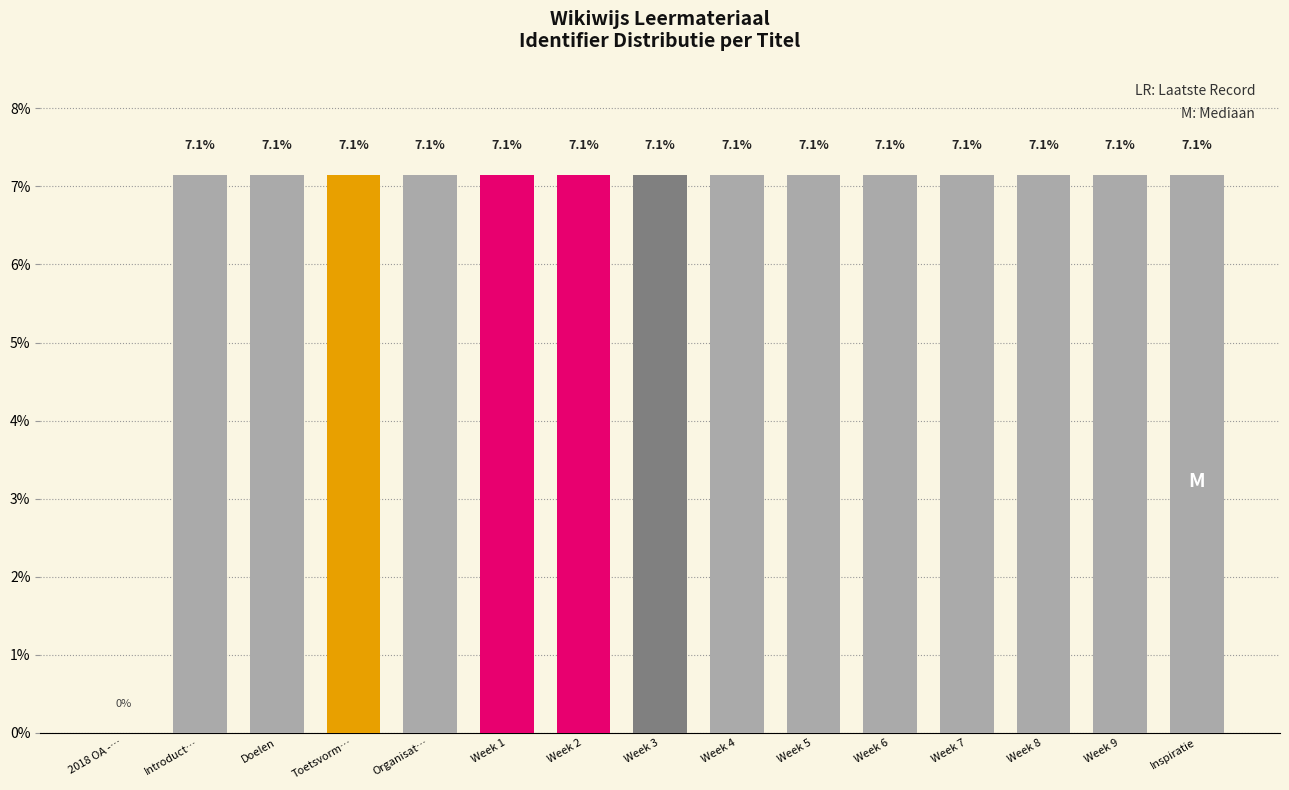

Where is the data nearest to the value 3?

2018 OA -…